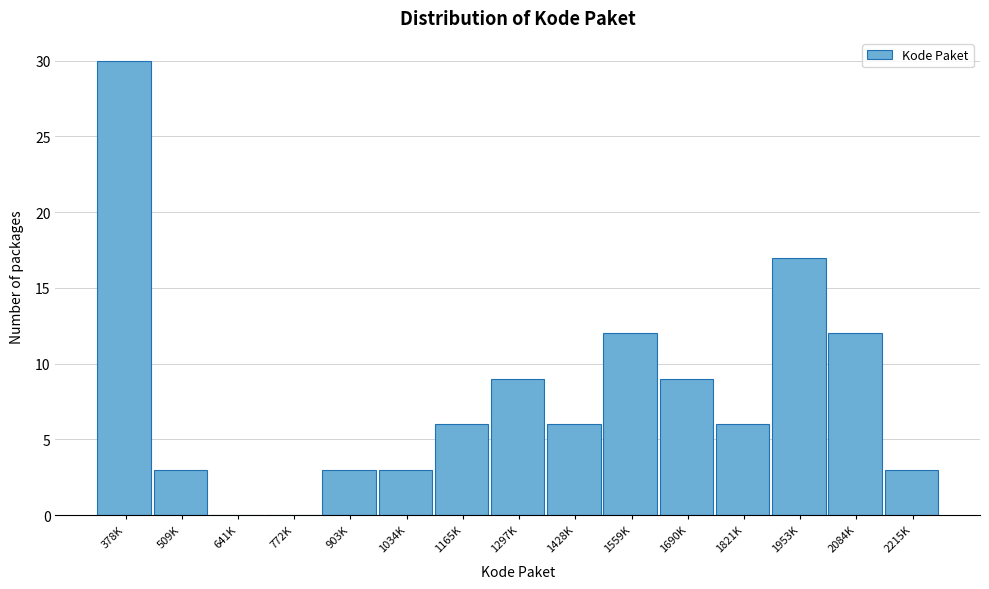

Reading left to right, list all the values displayed in this chart.

378K=30	509K=3	641K=0	772K=0	903K=3	1034K=3	1165K=6	1297K=9	1428K=6	1559K=12	1690K=9	1821K=6	1953K=17	2084K=12	2215K=3